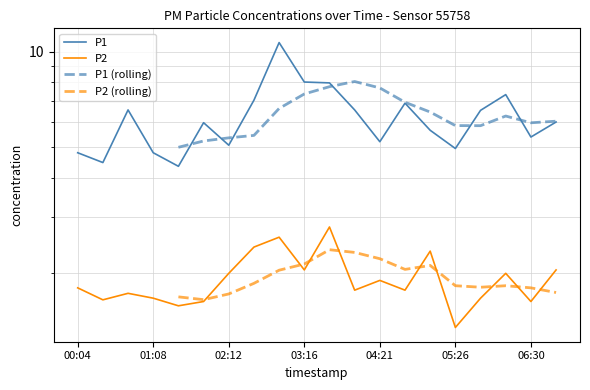

What is the difference between the maximum and minimum values in the P2 series?

1.4